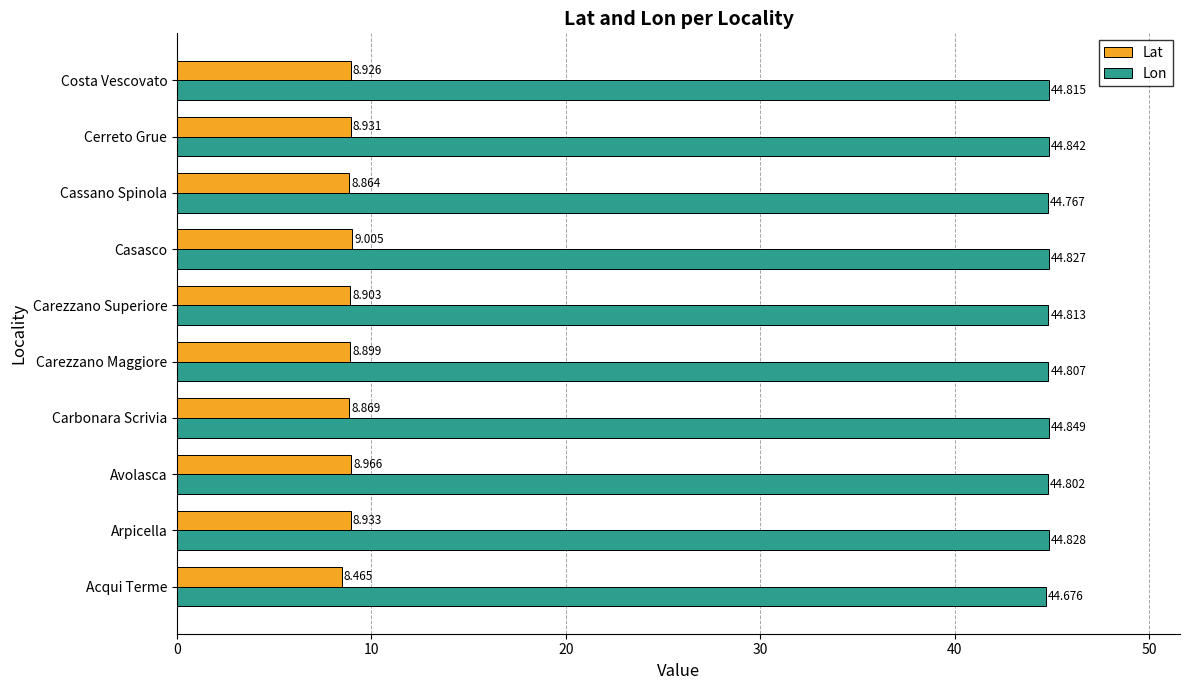

Which category has the highest value across all series?

Carbonara Scrivia